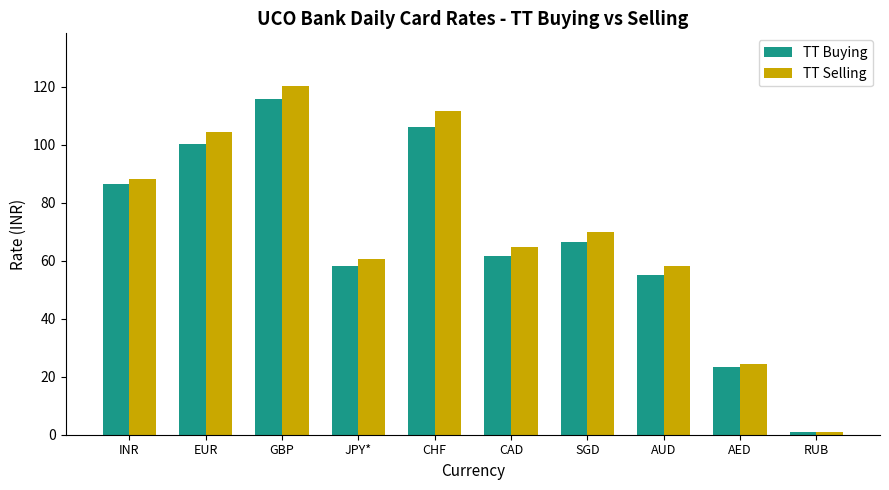

At which label does TT Buying first exceed 66?

INR